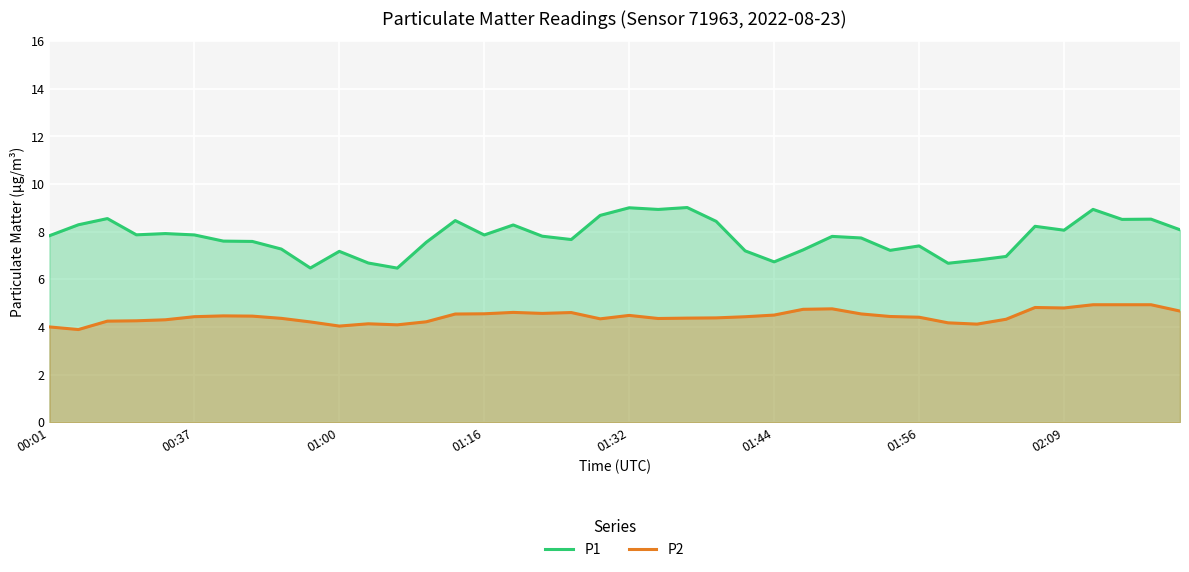

Where does the P1 series first go above 7?

00:01